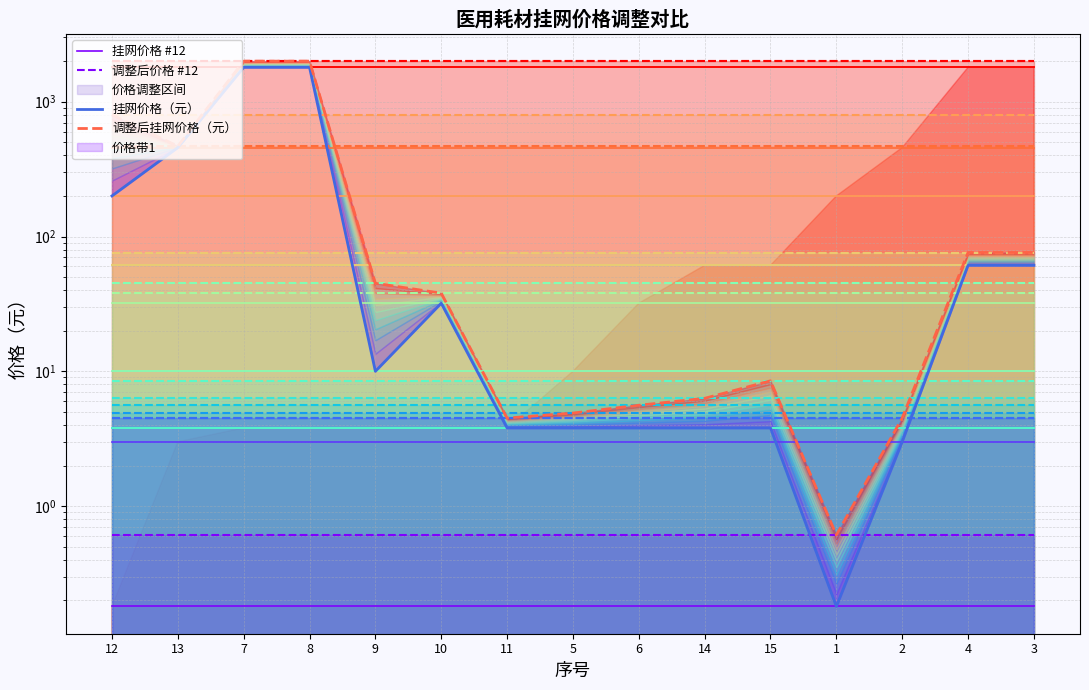

Does the chart display data point markers on the line(s)?

No